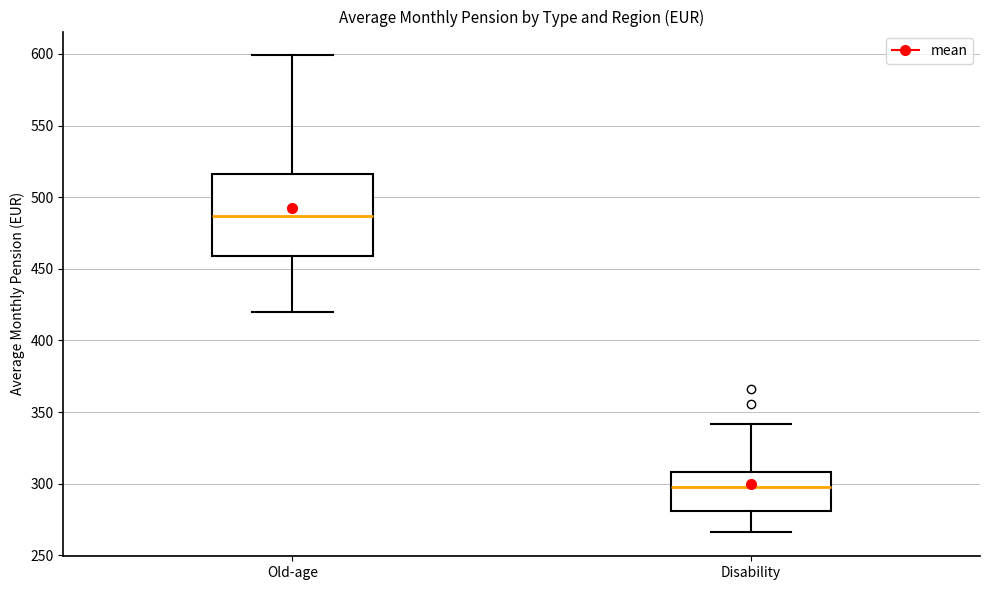

Which box's median line is the highest?

Old-age